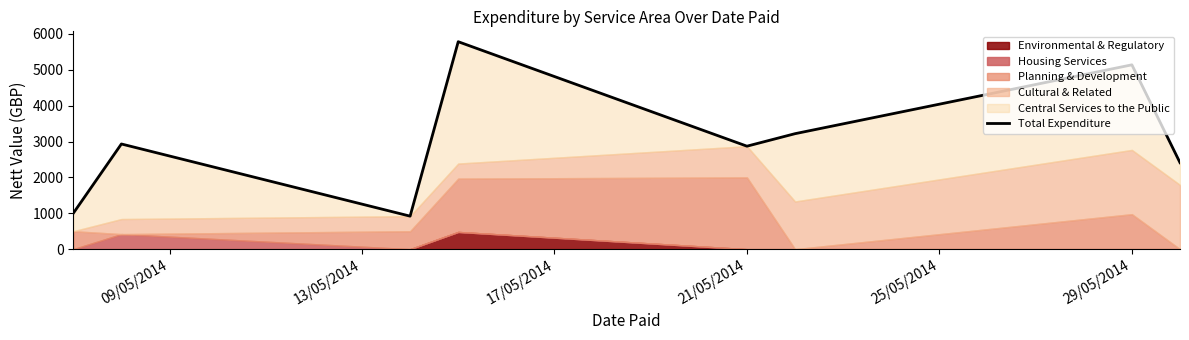

What is the value of the 3rd point from the left?

920.0